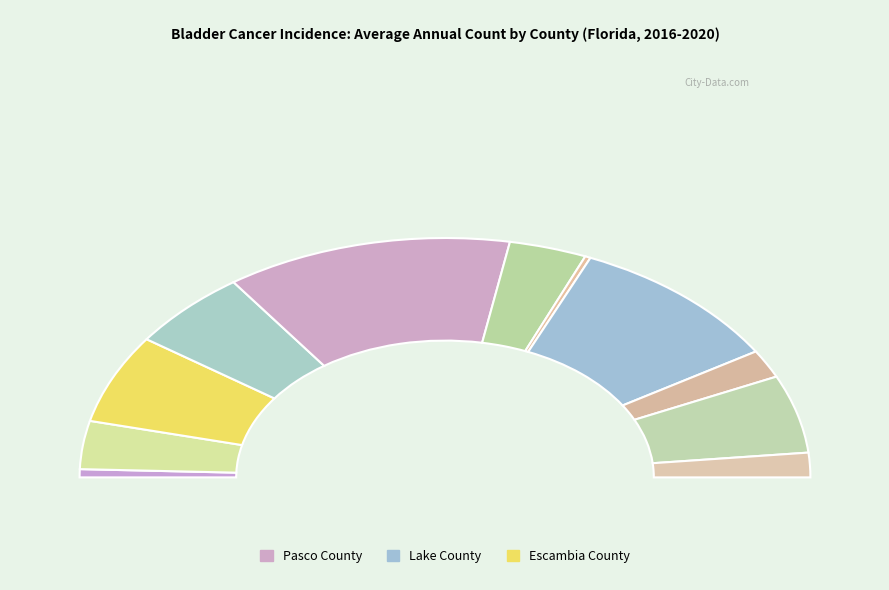

What is the ratio of the value at Pasco County to the value at Flagler County?

3.7